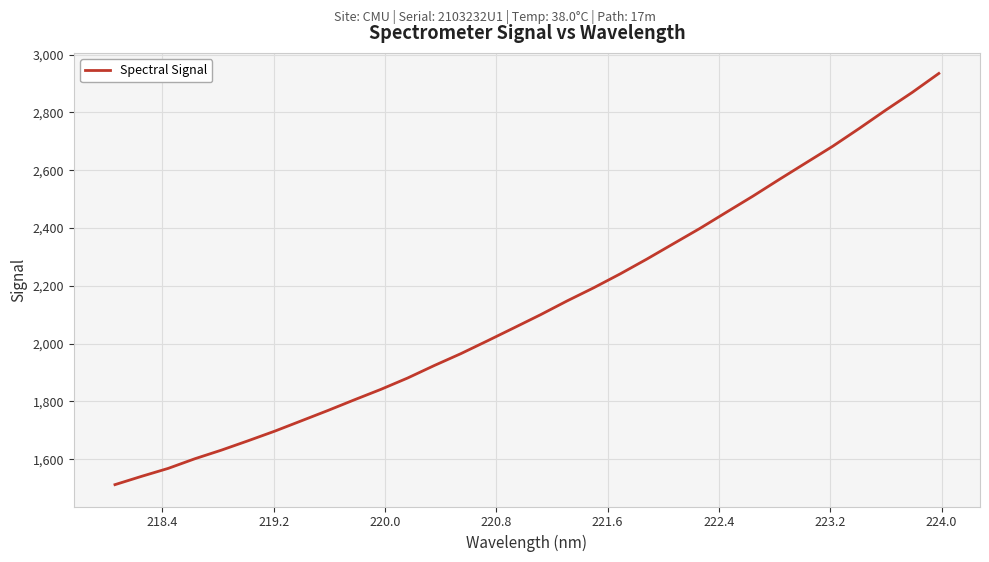

What is the maximum value shown in the chart?

2934.7